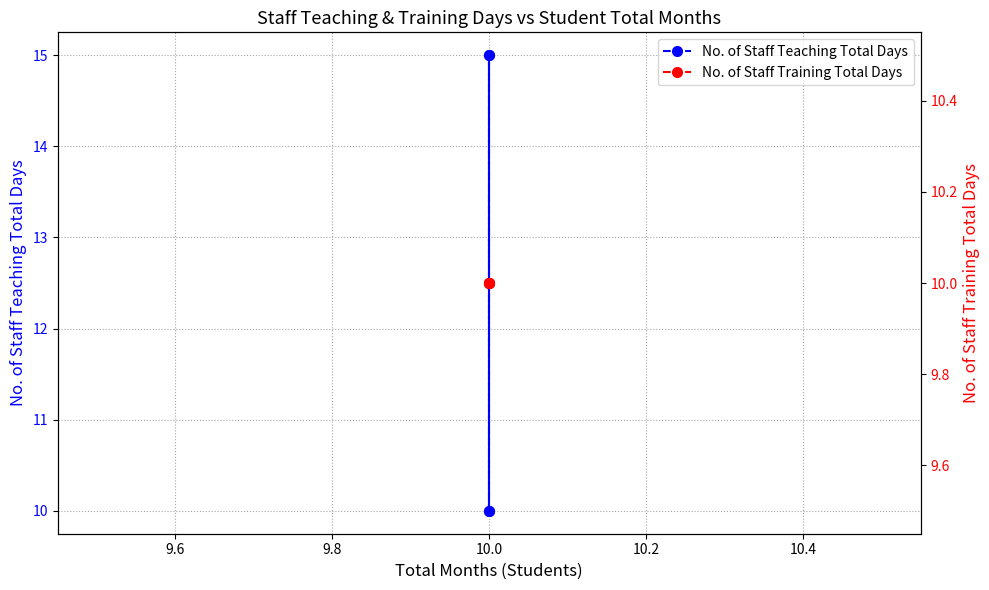

In No. of Staff Teaching Total Days, how many points are lower than both neighbors (excluding endpoints)?

1